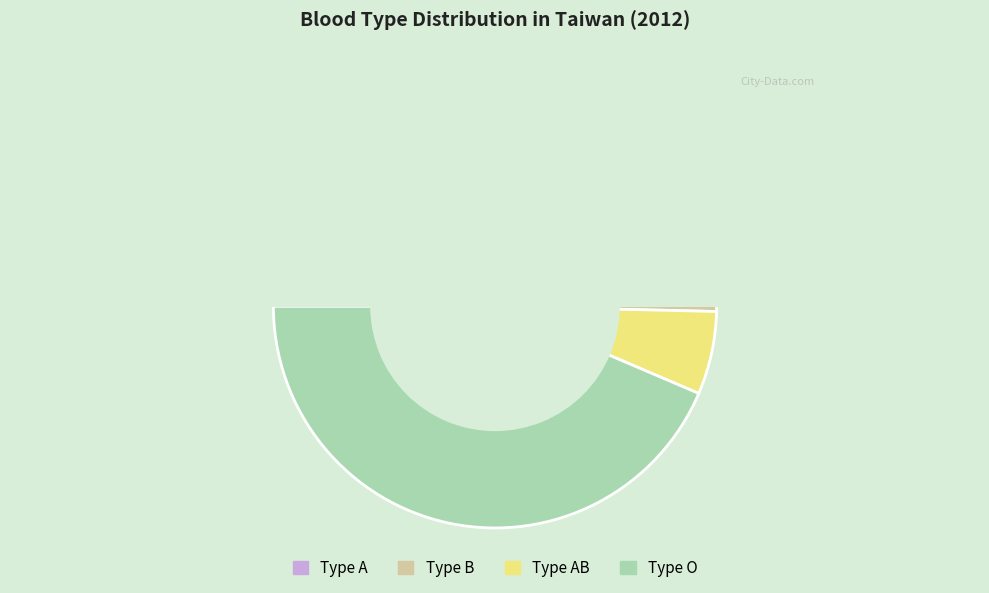

How many segments does this pie chart have?

4